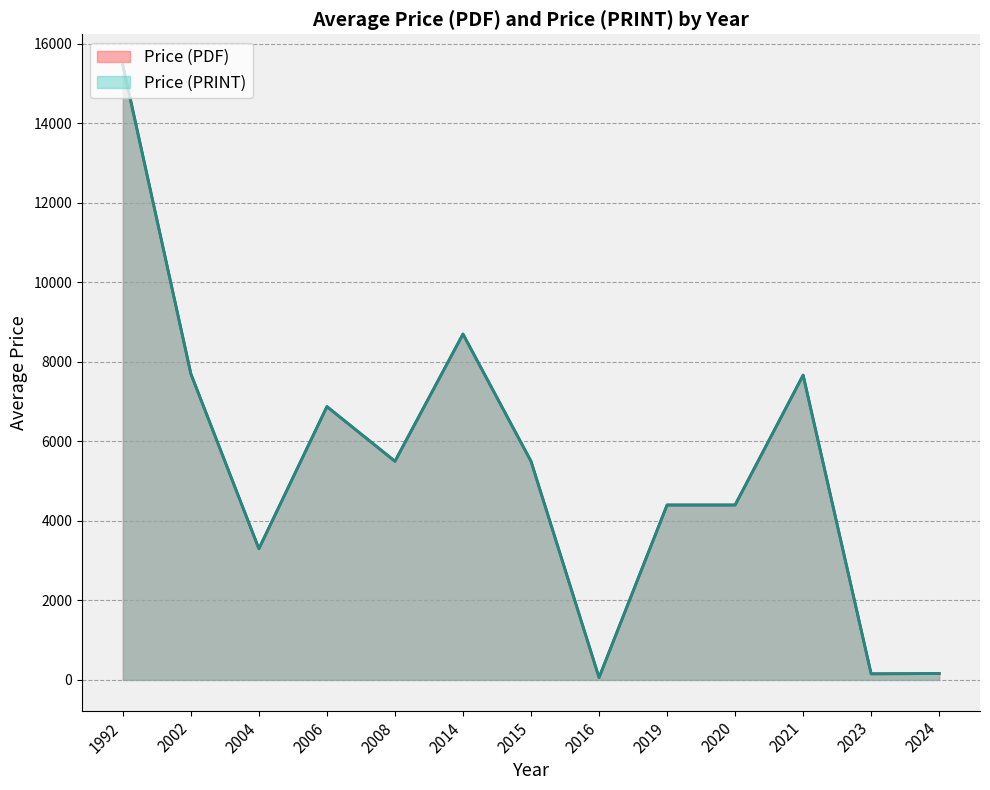

What are all the series names shown in the legend?

Price (PDF), Price (PRINT)